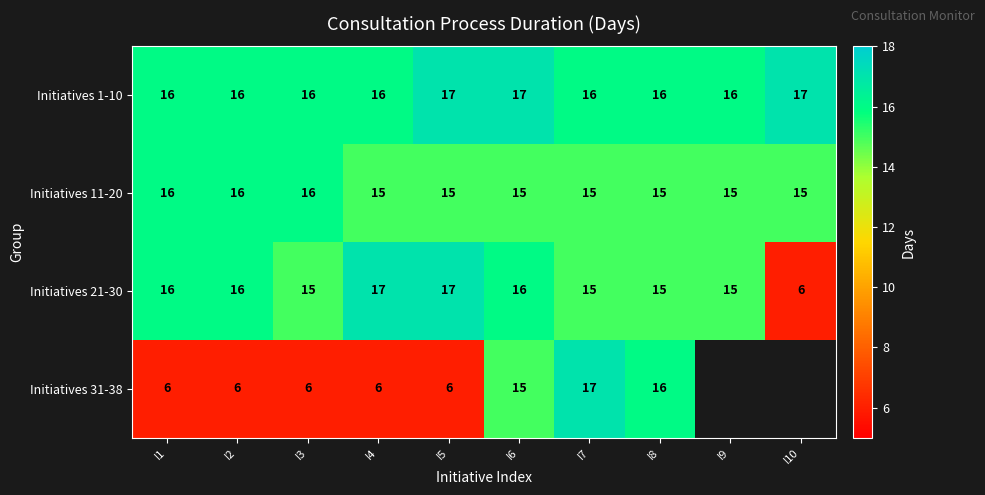

At how many categories does at least one series exceed 11?

10